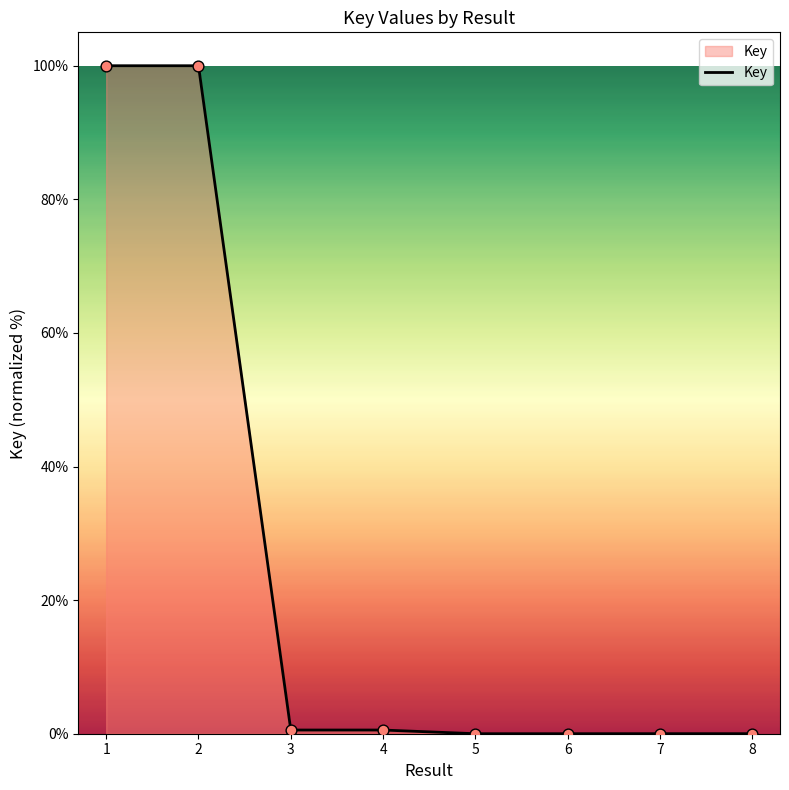

Which has a higher value, 1 or 8?

1